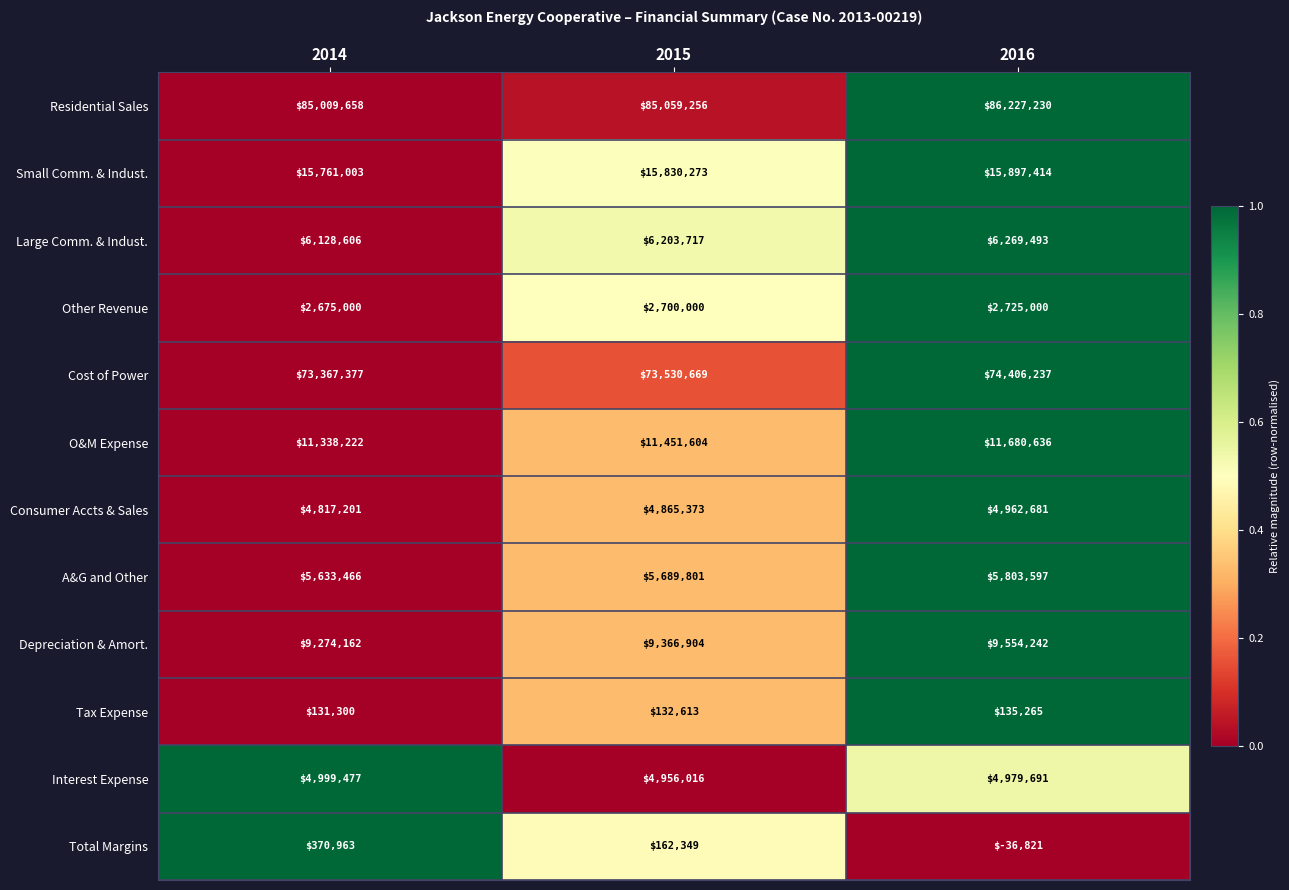

Which series changed the most between 2014 and 2015?

Total Margins